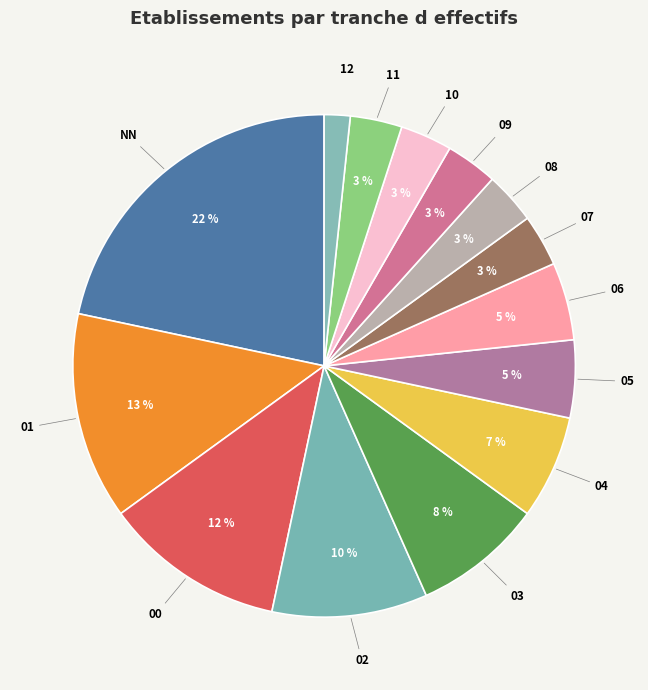

To the nearest percent, what is the combined percentage of 05 and 04?

12%